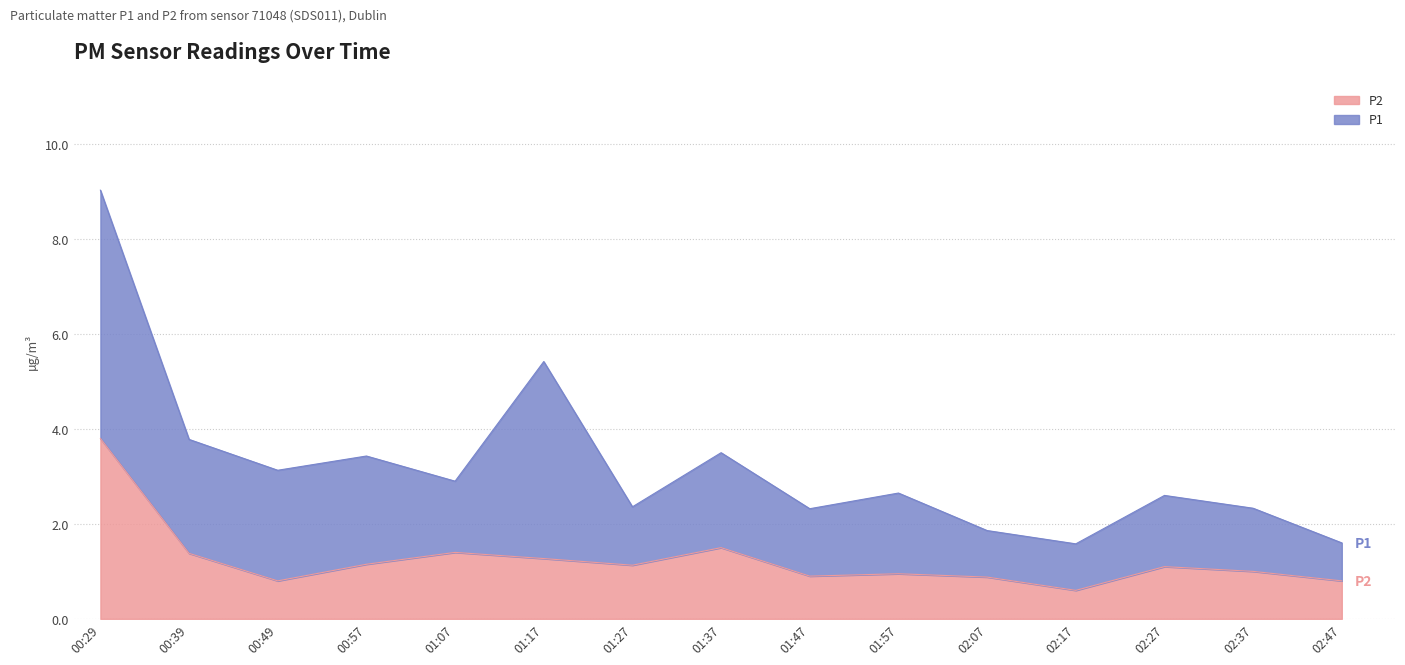

What is the sum of all values?

18.7